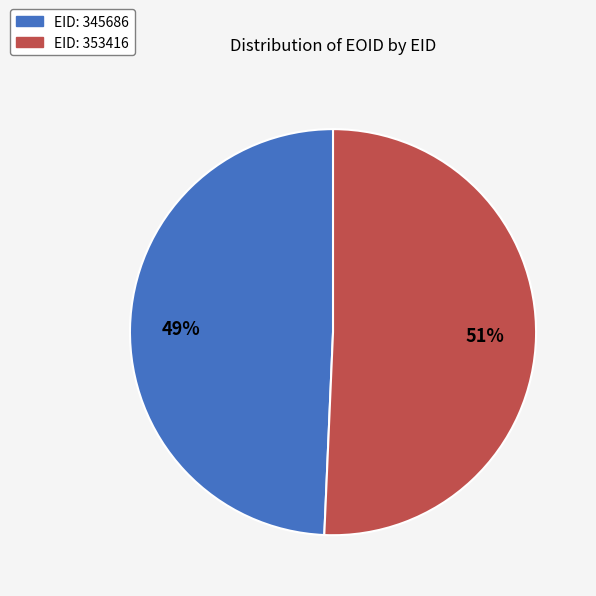

Is there a majority slice in this chart?

Yes